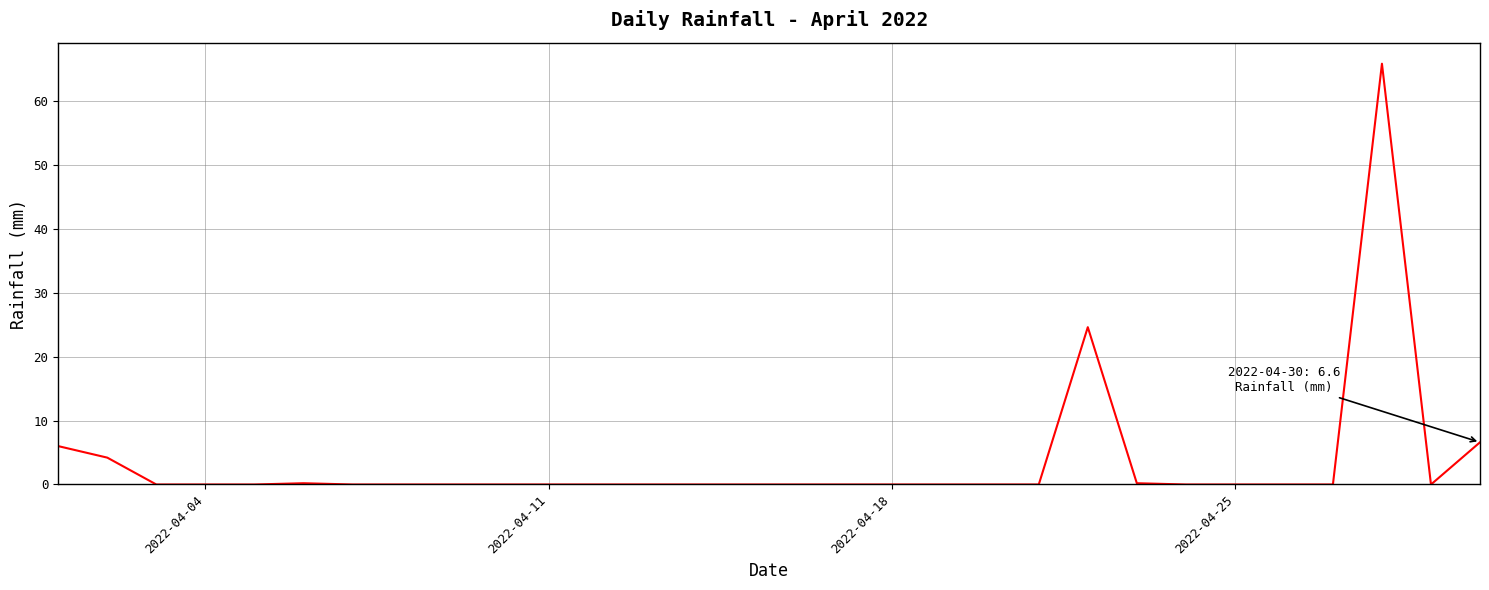

What is the difference between the maximum and minimum values?

65.8